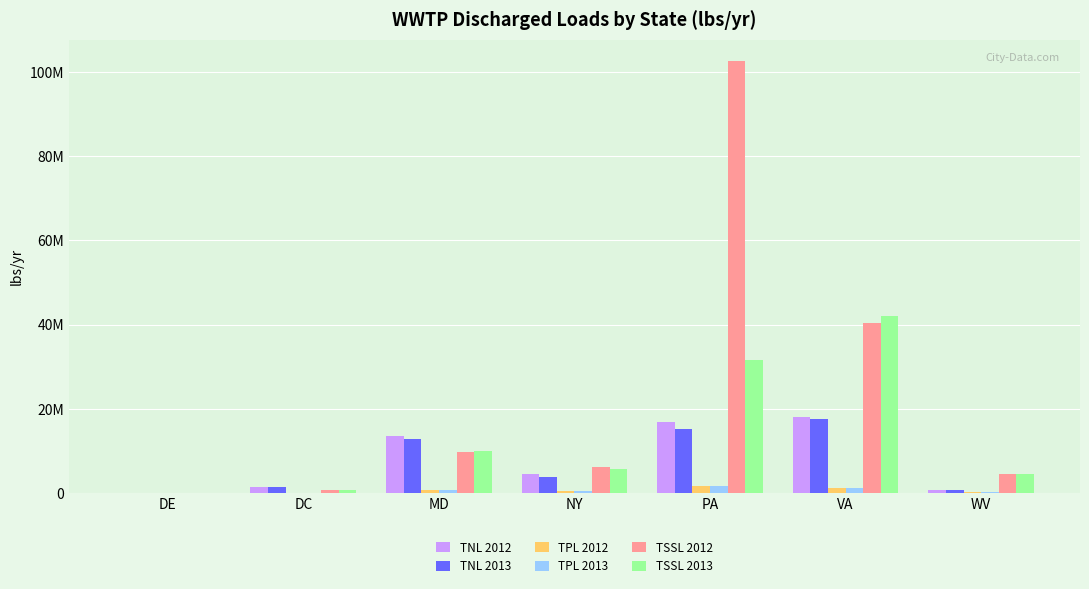

At which label does TNL 2012 reach its peak?

VA